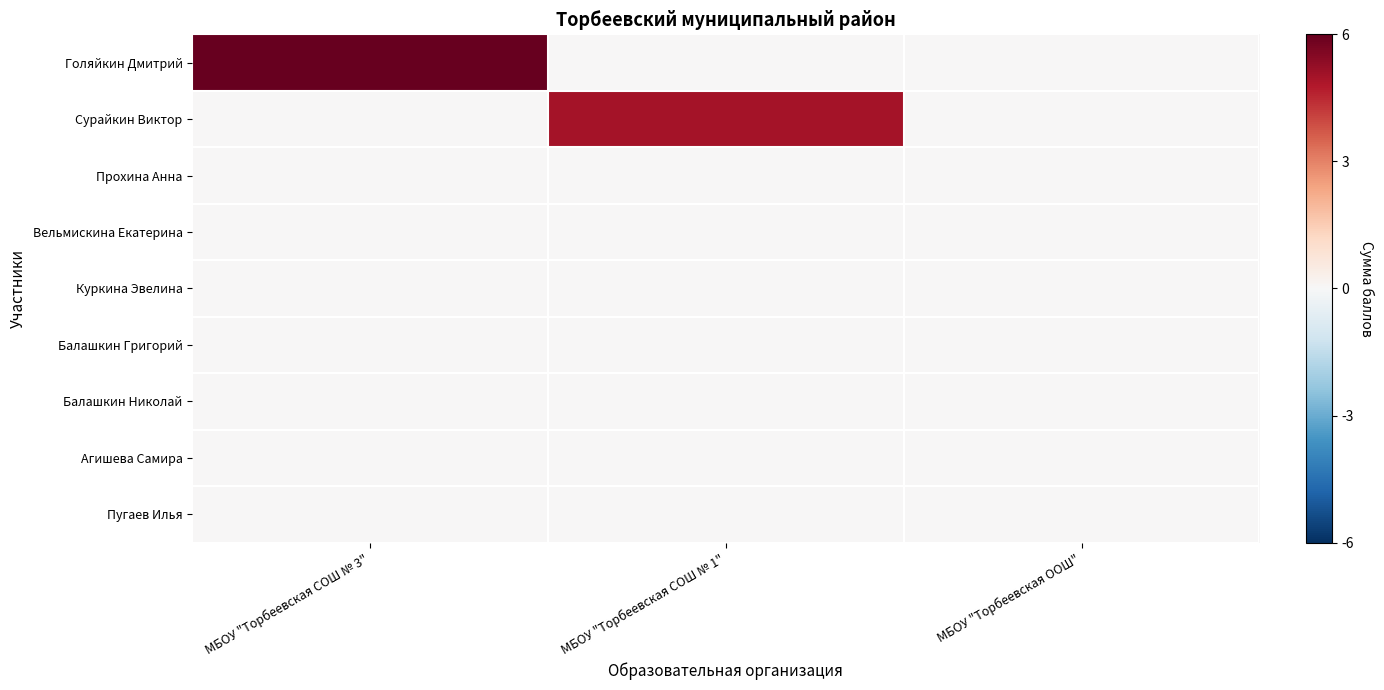

Which category has the lowest value across all series?

МБОУ "Торбеевская СОШ № 1"